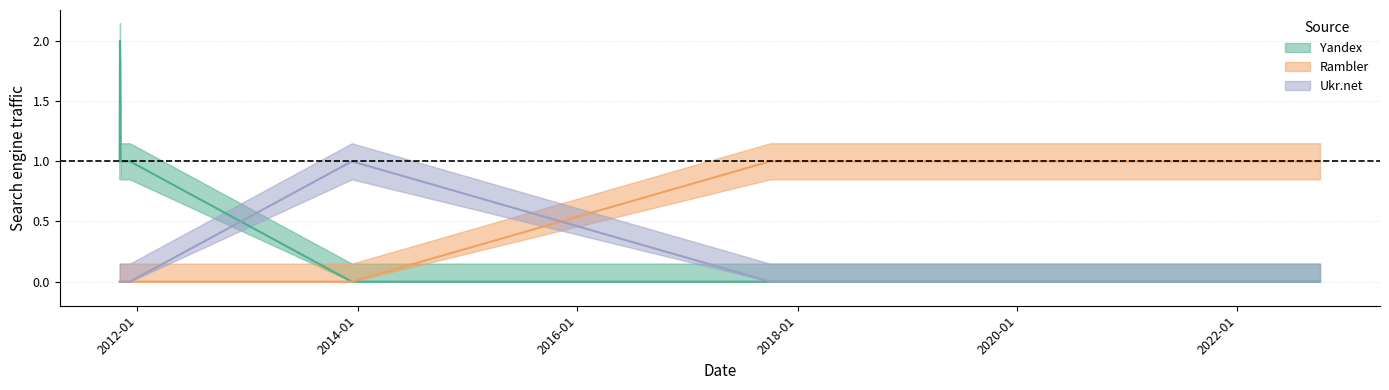

How many distinct data groups are displayed?

3